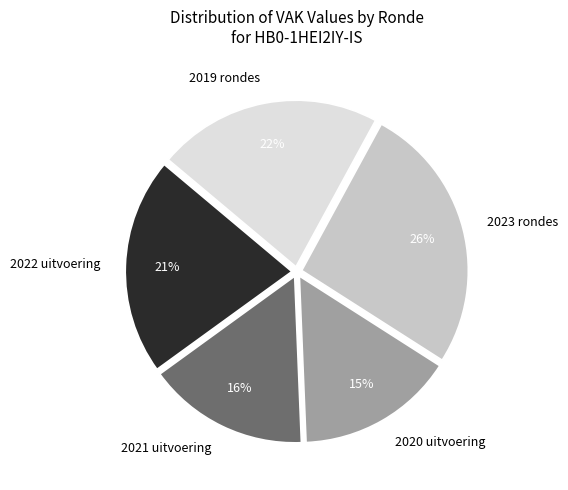

Which has a higher value, 2019 rondes or 2023 rondes?

2023 rondes